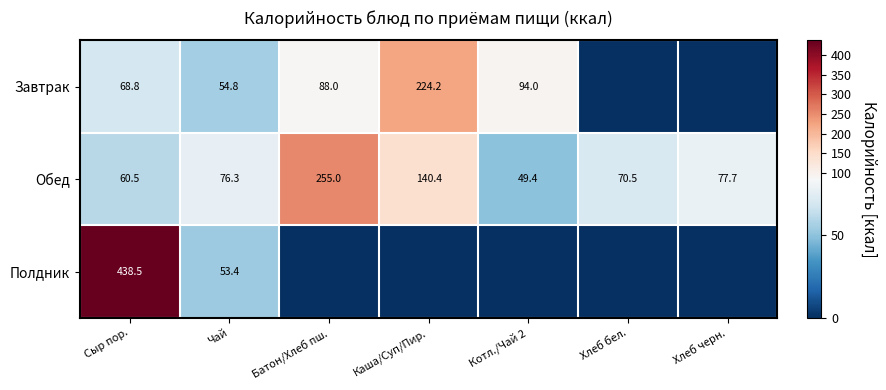

The value of Обед at Каша/Суп/Пир. is 140.4. True or false?

True